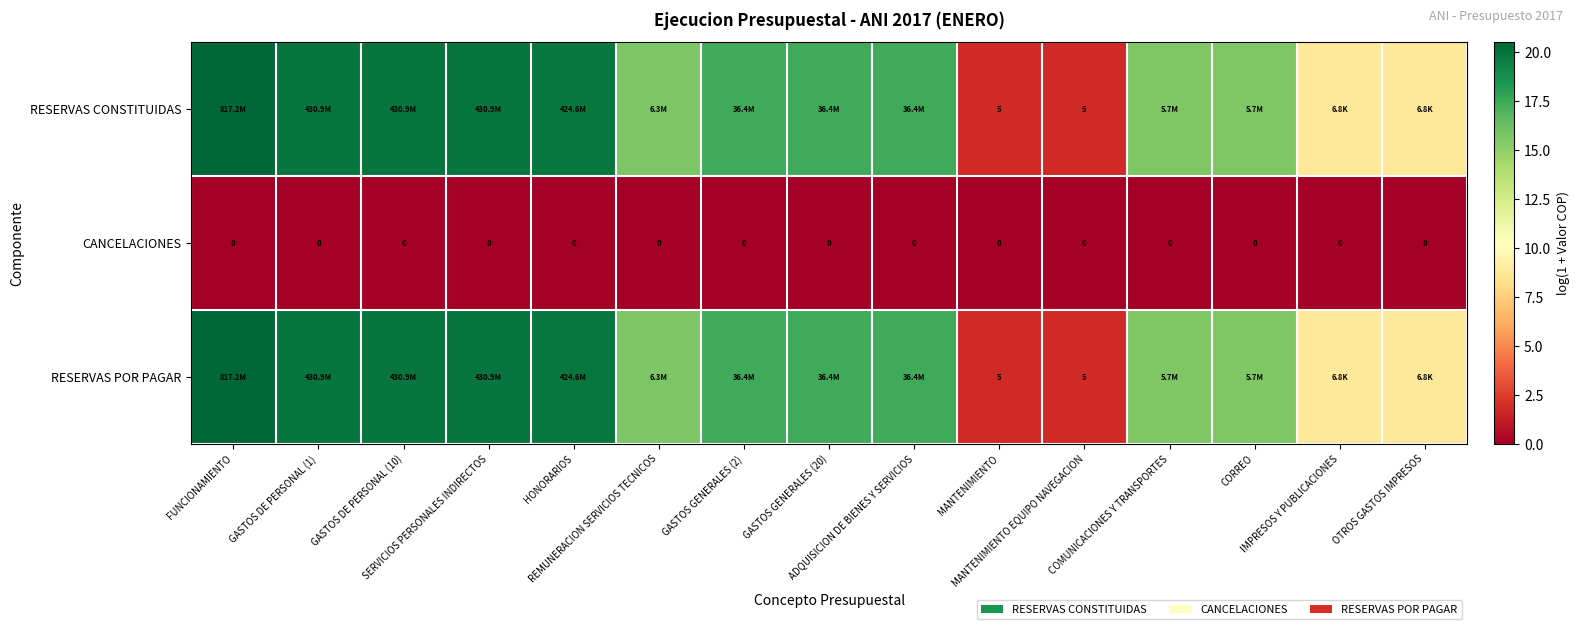

What is the average value of the RESERVAS POR PAGAR series?

14.7